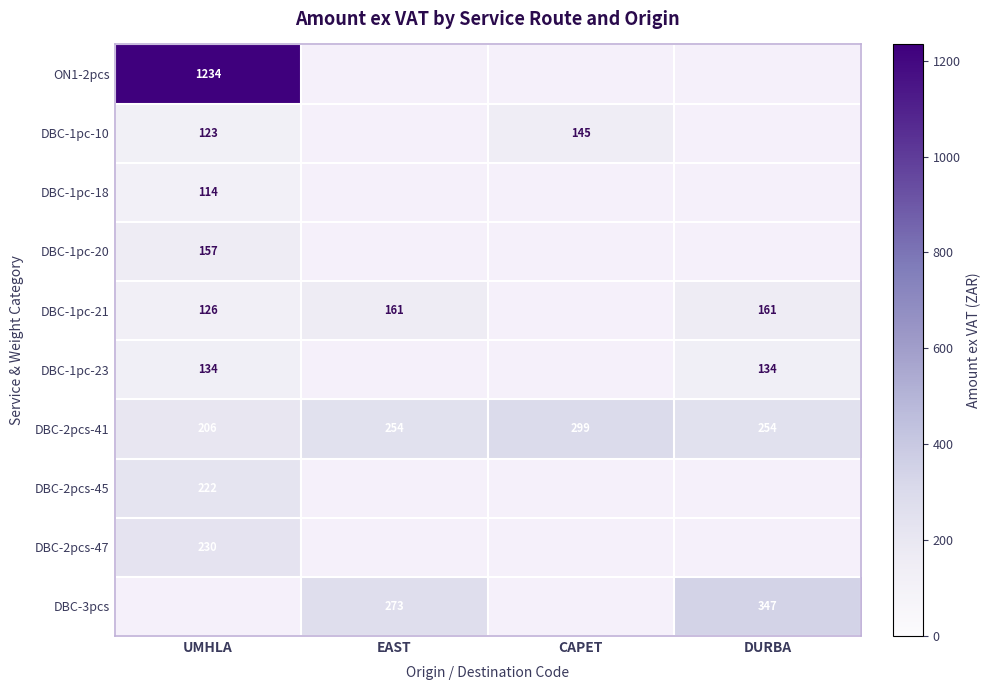

At how many categories does at least one series exceed 469?

1